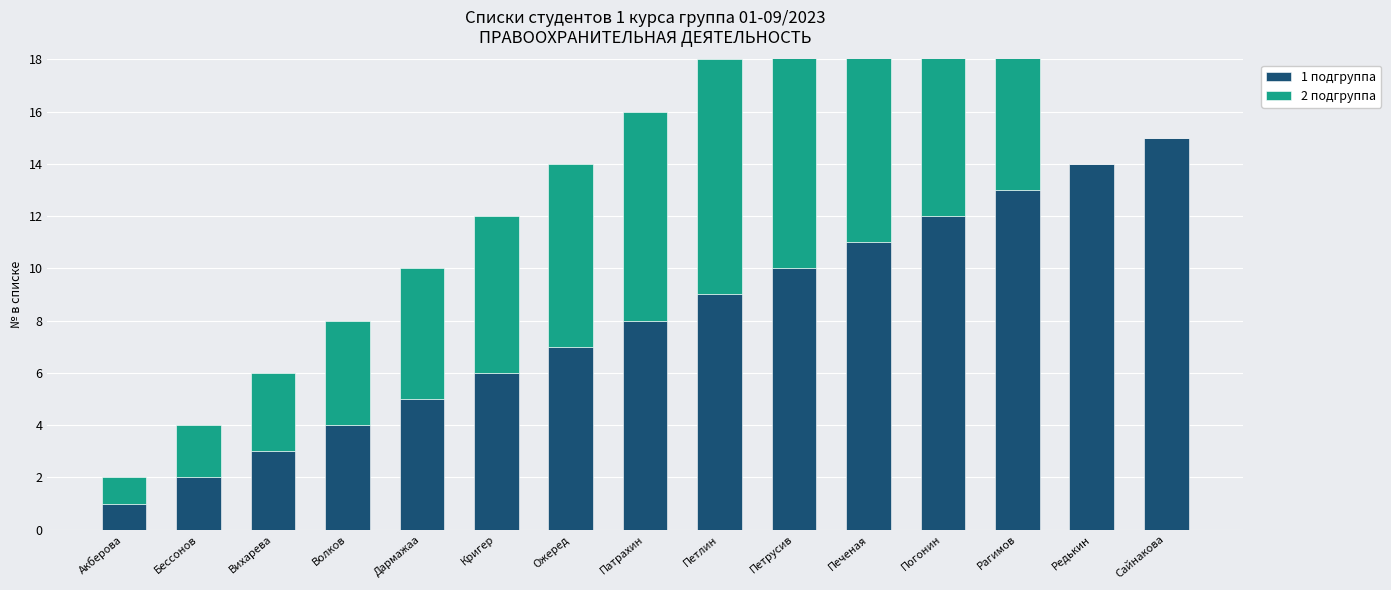

Where is 1 подгруппа nearest to the value 8?

Патрахин